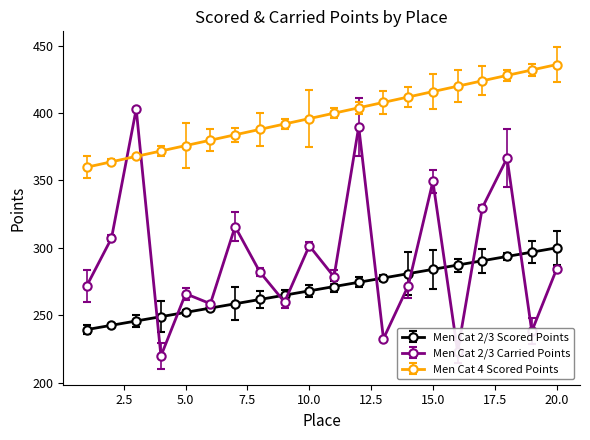

Which series has the widest spread of values?

Men Cat 2/3 Carried Points